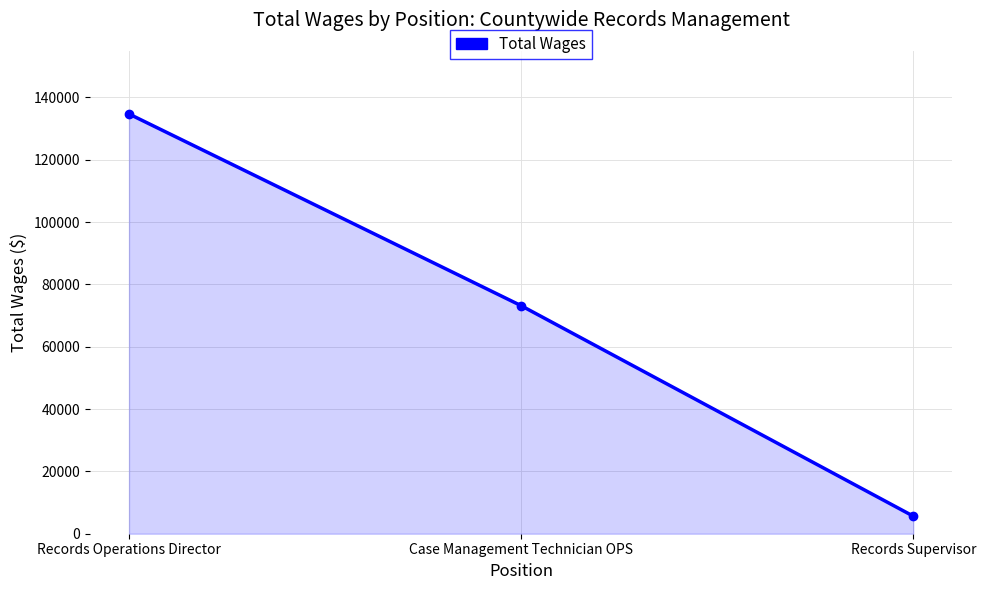

What is the maximum value shown in the chart?

134674